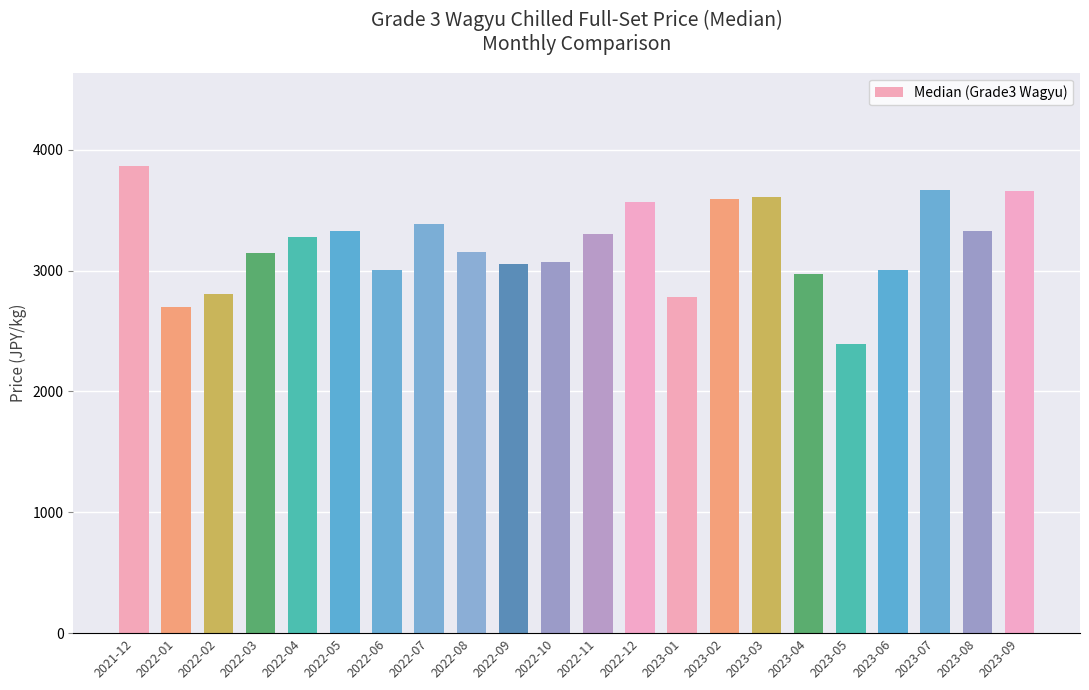

What is the difference between the maximum and second lowest values?

1169